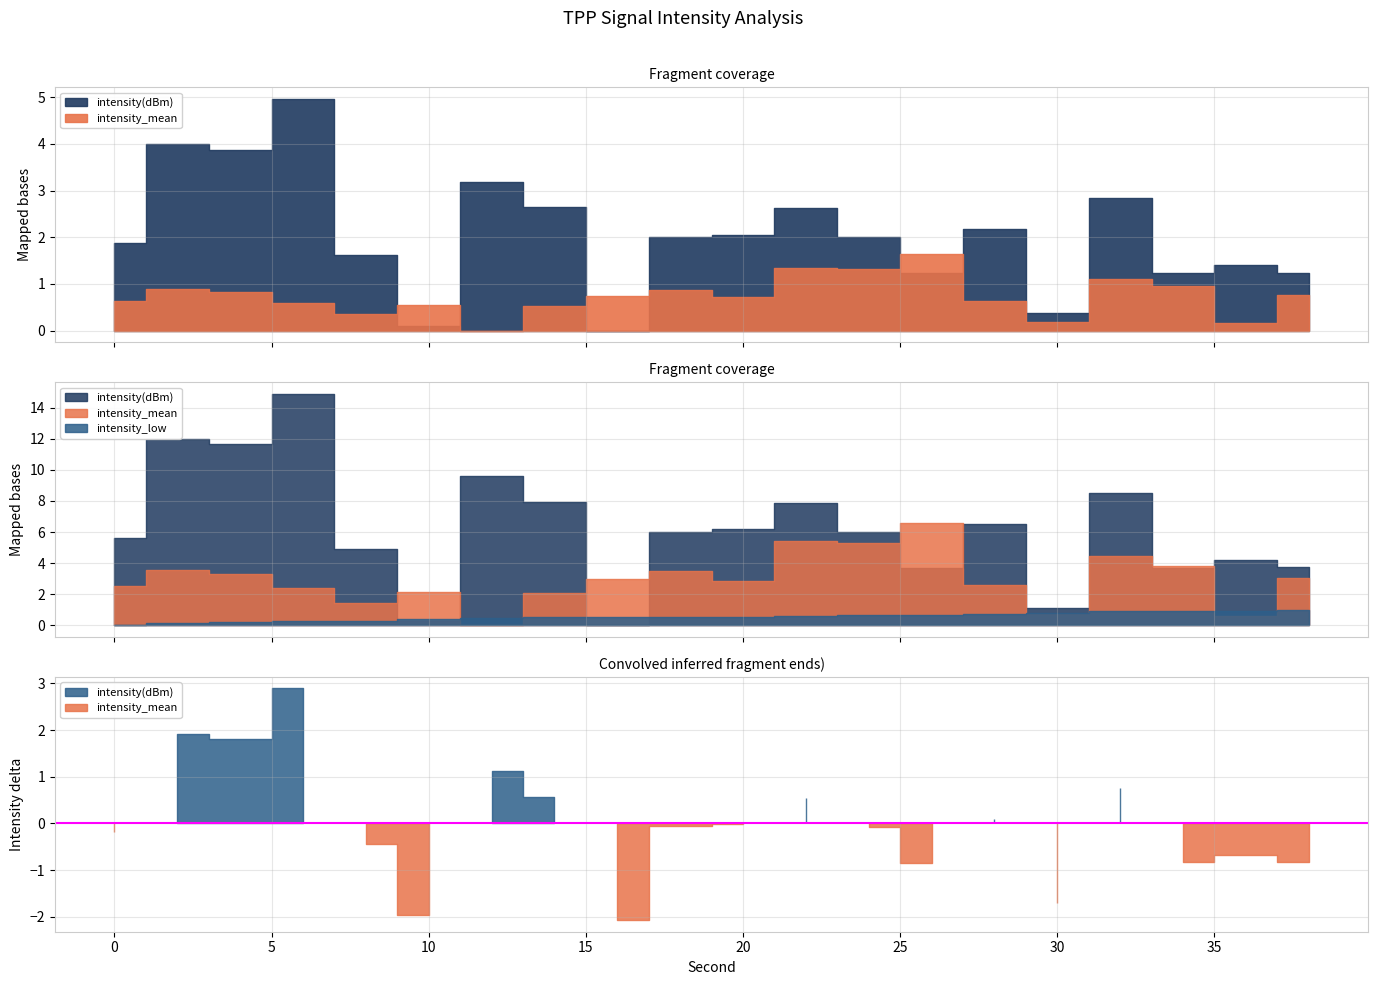

Which series has the largest total across all categories?

intensity(dBm)